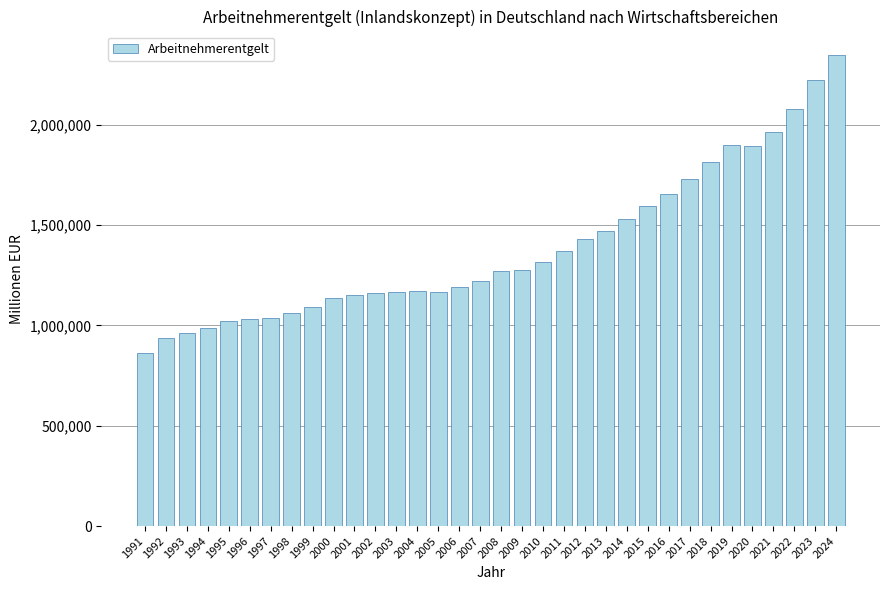

What is the ratio of the value at 2011 to the value at 1997?

1.3